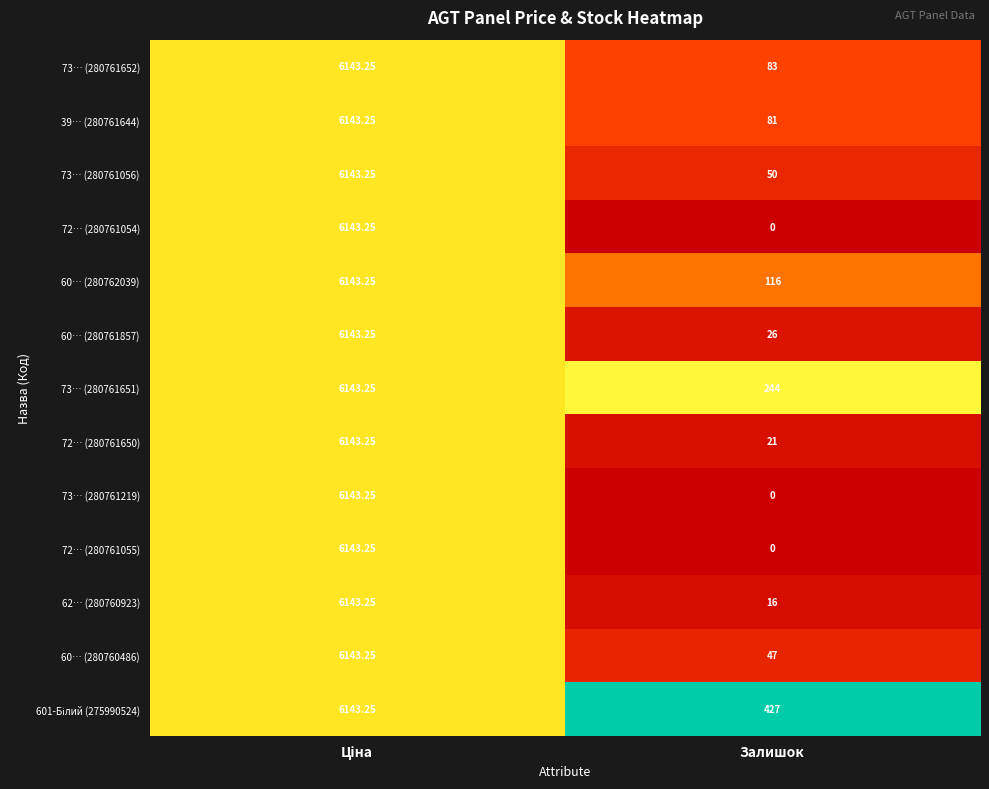

At which label is 72… (280761650) closest to 3082?

Залишок